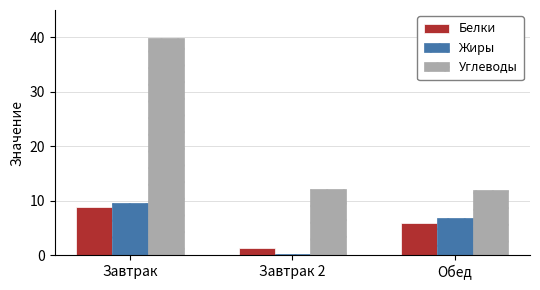

The Углеводы series shows 12.2 at Завтрак 2. True or false?

True